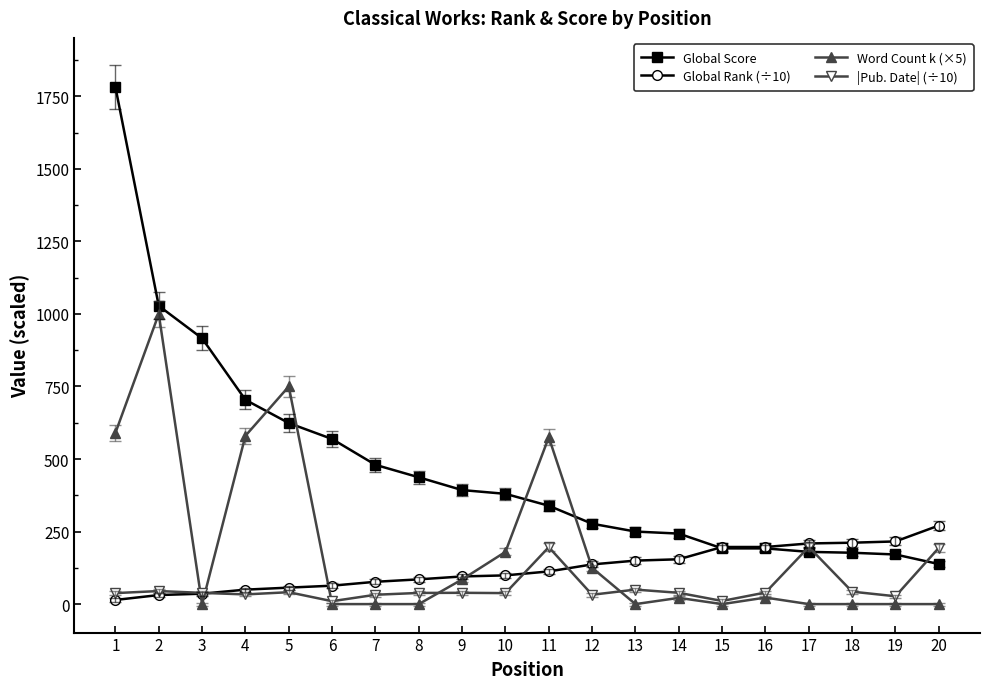

How many series are shown in this chart?

4